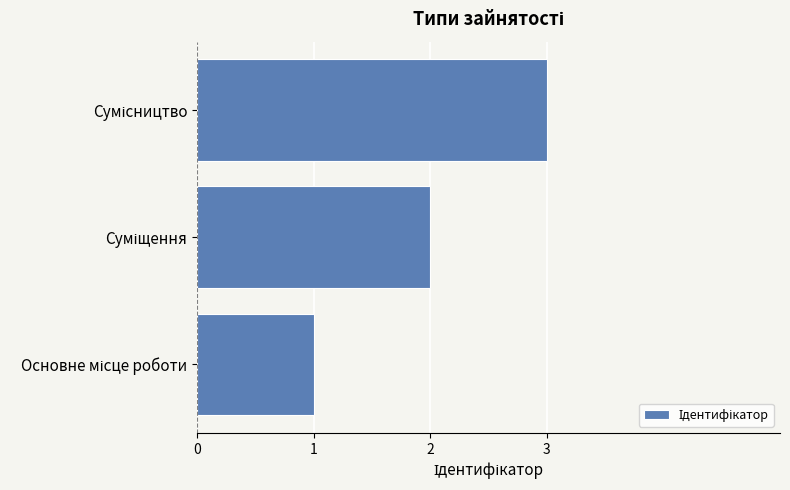

What is the sum of all values?

6